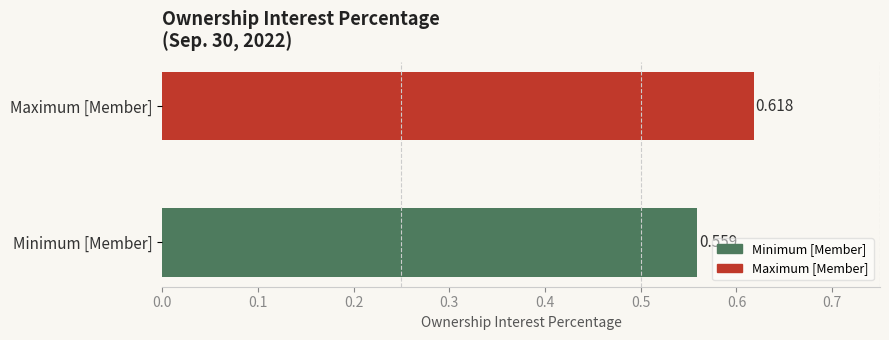

Which has a higher value, Minimum [Member] or Maximum [Member]?

Maximum [Member]